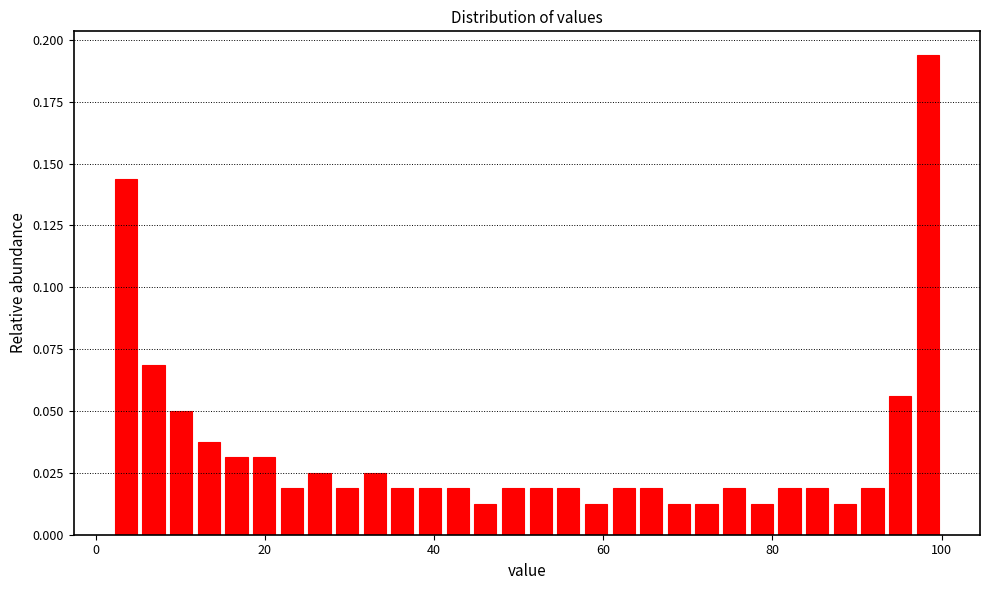

Around what value on the x-axis is the tallest bar? Give the approximate position of its centre, as read against the axis.

98